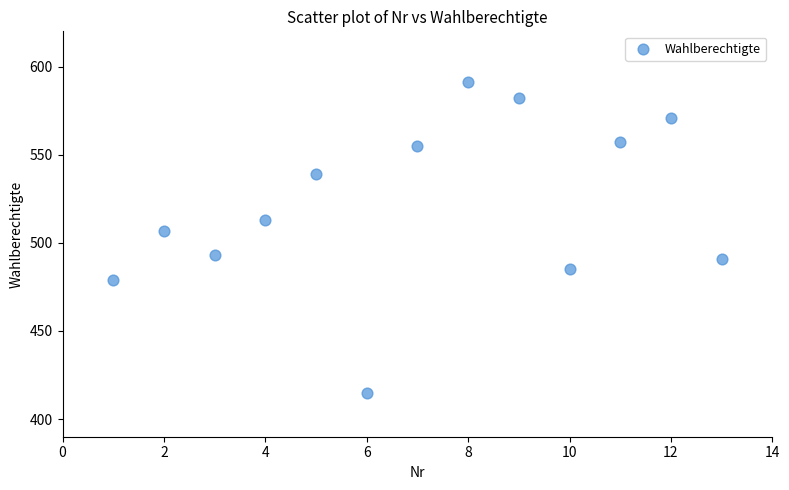

What Y value in the scatter plot is closest to 503?

507